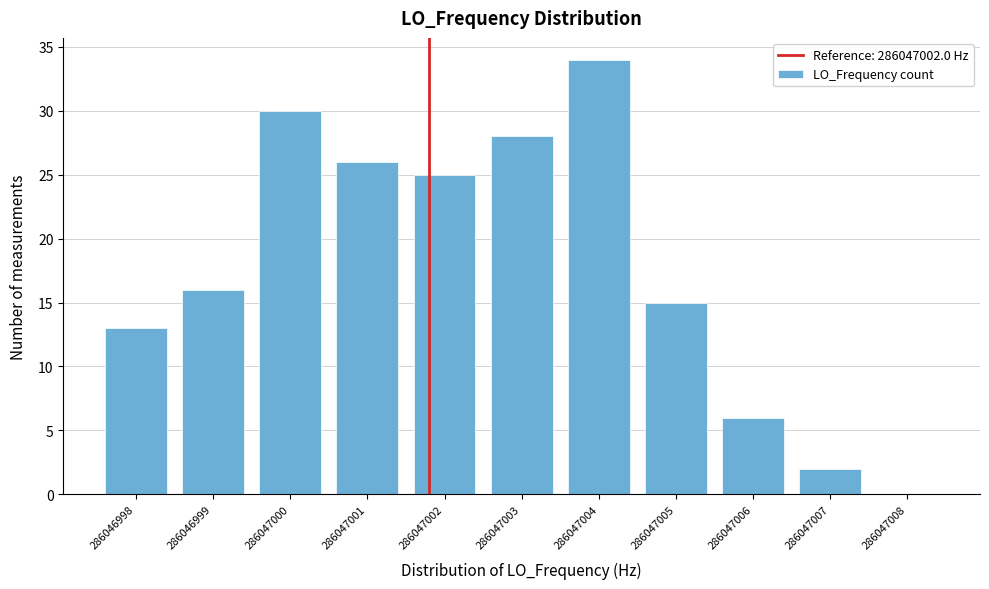

Reading left to right, what are all the values shown in this chart?

286046998=13	286046999=16	286047000=30	286047001=26	286047002=25	286047003=28	286047004=34	286047005=15	286047006=6	286047007=2	286047008=0